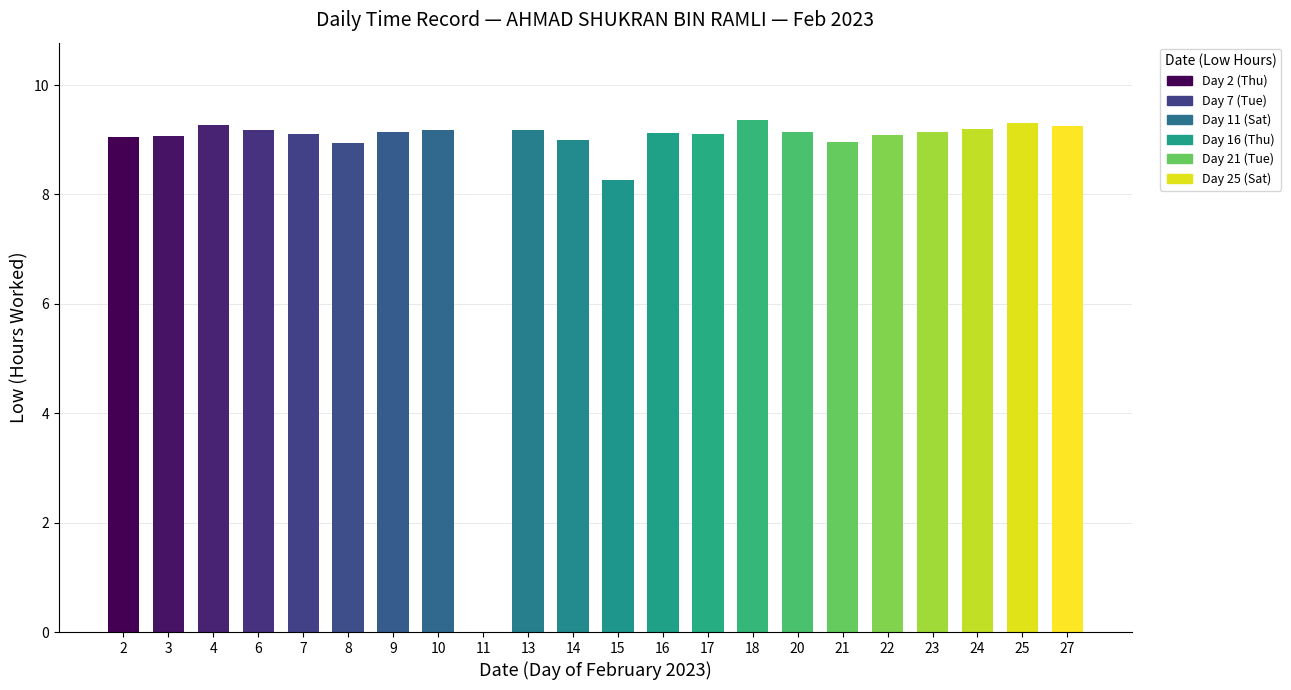

What is the greatest value displayed?

9.4